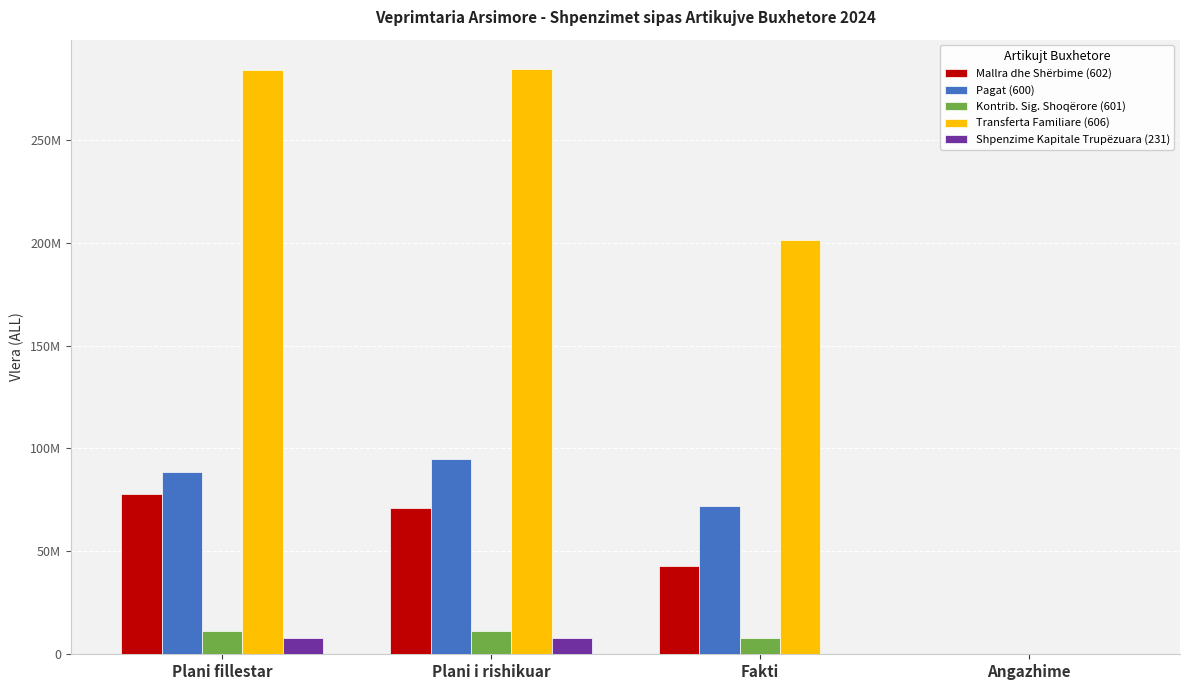

Is the value of Kontrib. Sig. Shoqërore (601) at Fakti greater than the value of Transferta Familiare (606) at Plani i rishikuar?

No